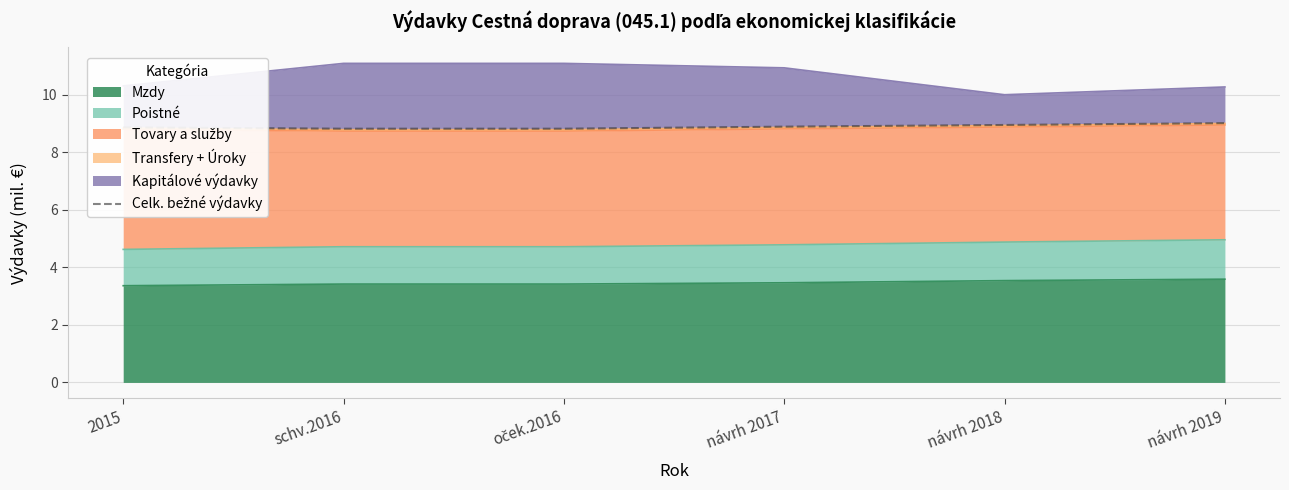

The value at schv.2016 is 8.8. True or false?

True